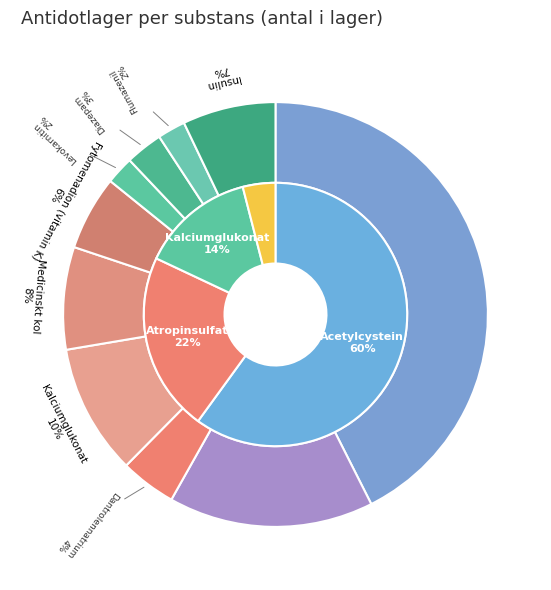

How many segments does this pie chart have?

10